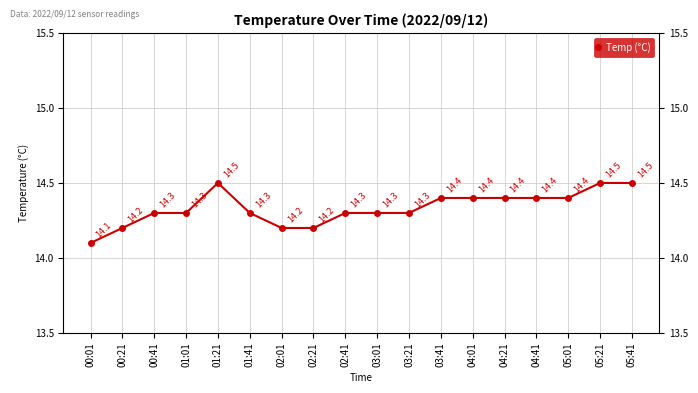

Which has a higher value, 00:01 or 00:41?

00:41